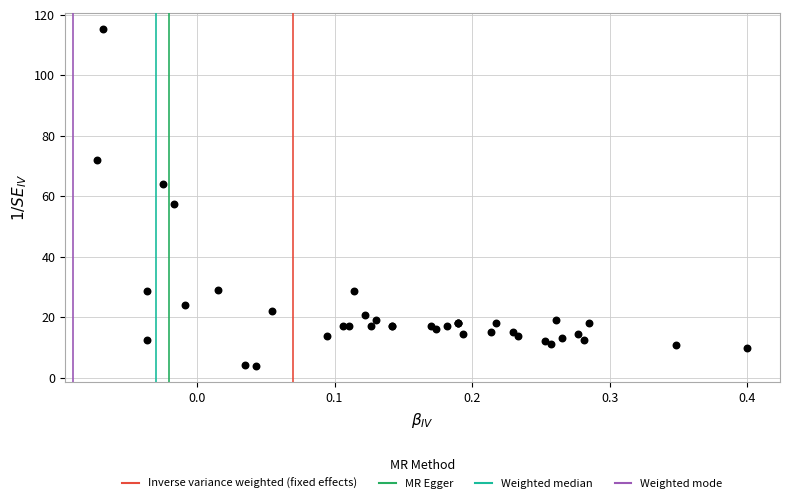

What Y value in the scatter plot is closest to 59?

57.6